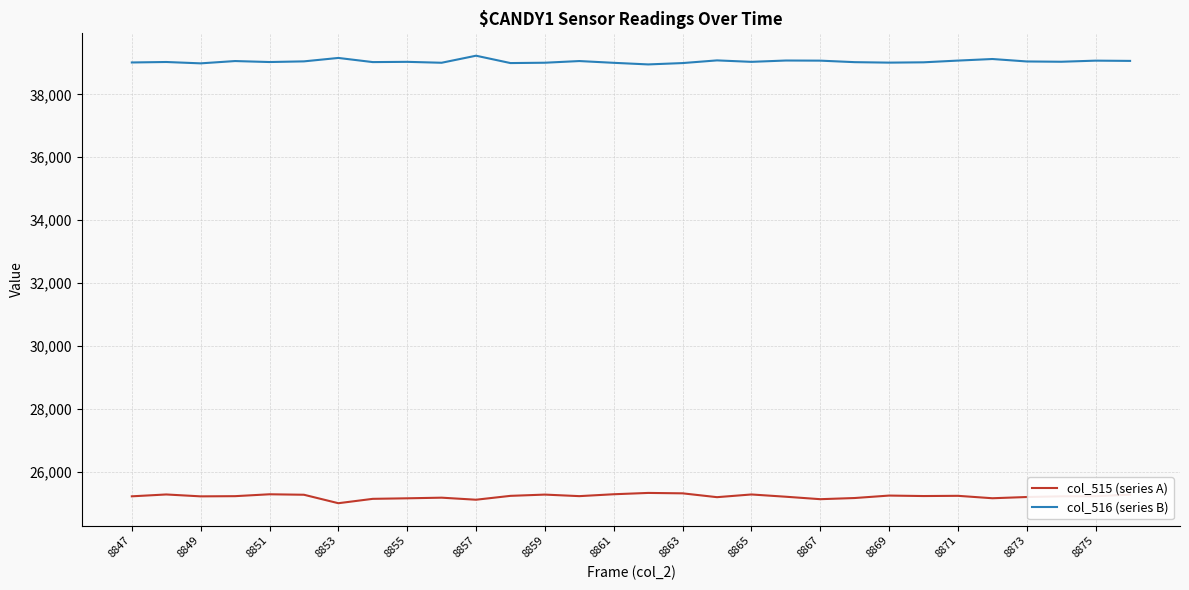

Is this an area chart (filled region under the line)?

No